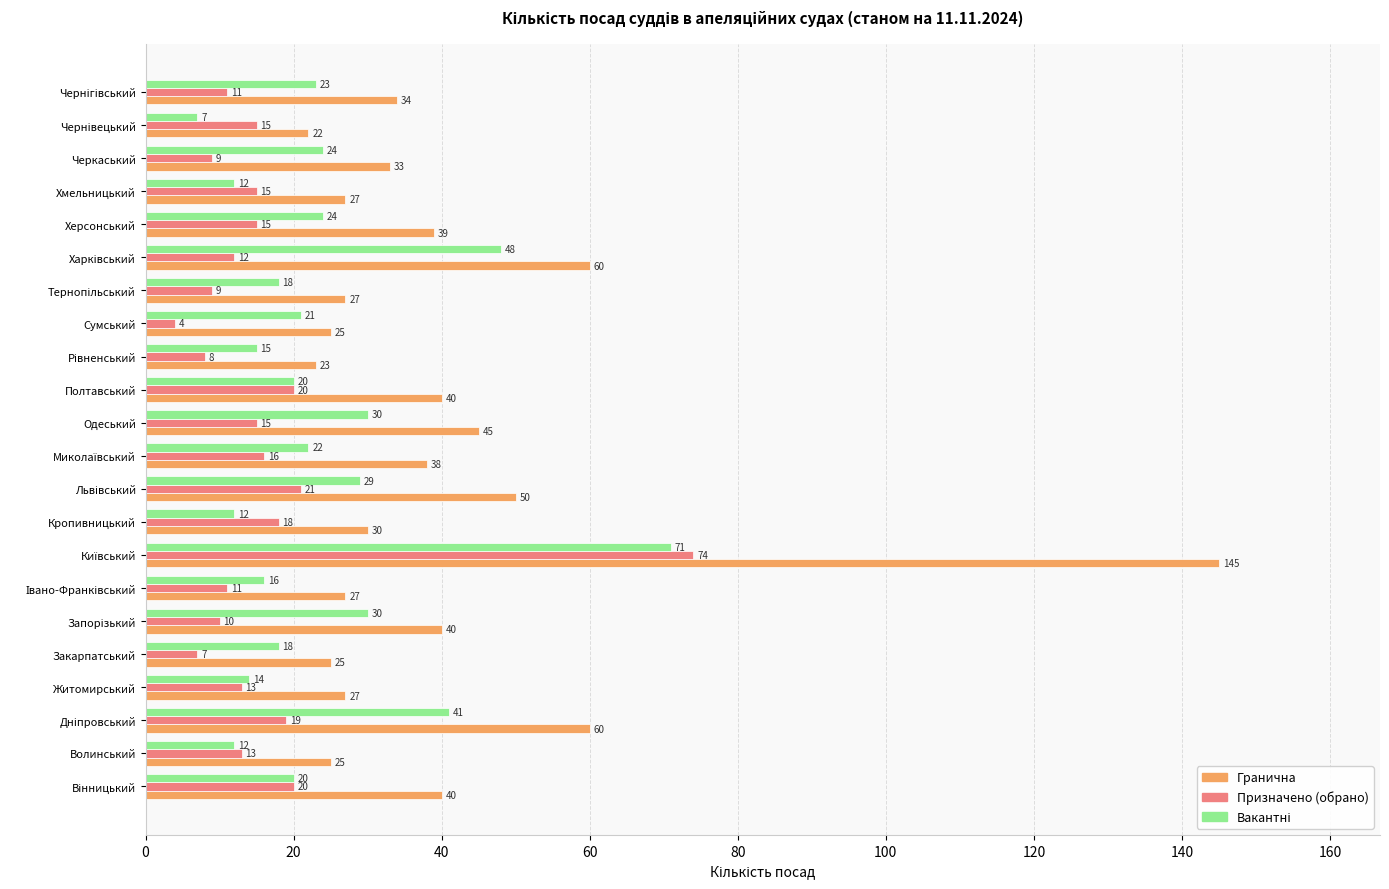

Is the value of Призначено (обрано) at Одеський greater than the value of Гранична at Закарпатський?

No